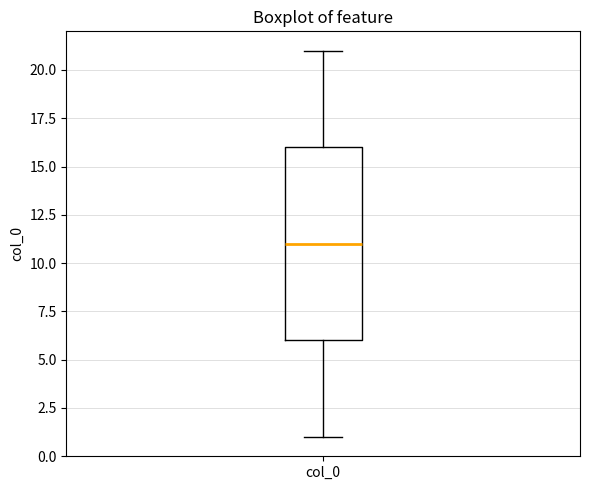

Transcribe this box plot: give where the median line is, the range the box spans, and where the two whiskers end, as read against the y-axis. The values are not printed on the chart, so give them approximately, as read against the axis.

median 11, box 6 to 16, whiskers 1 to 21